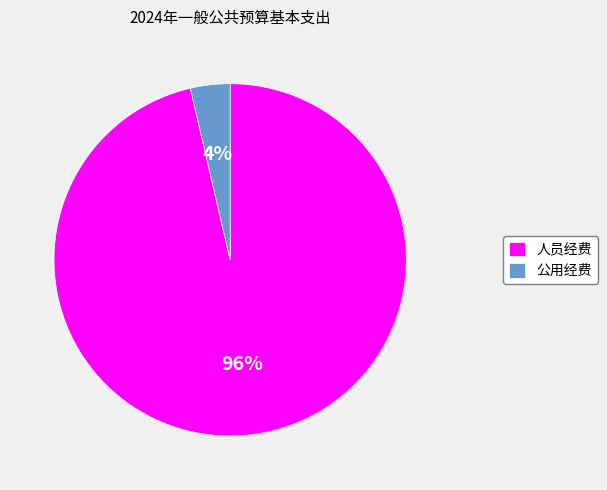

How many segments does this pie chart have?

2